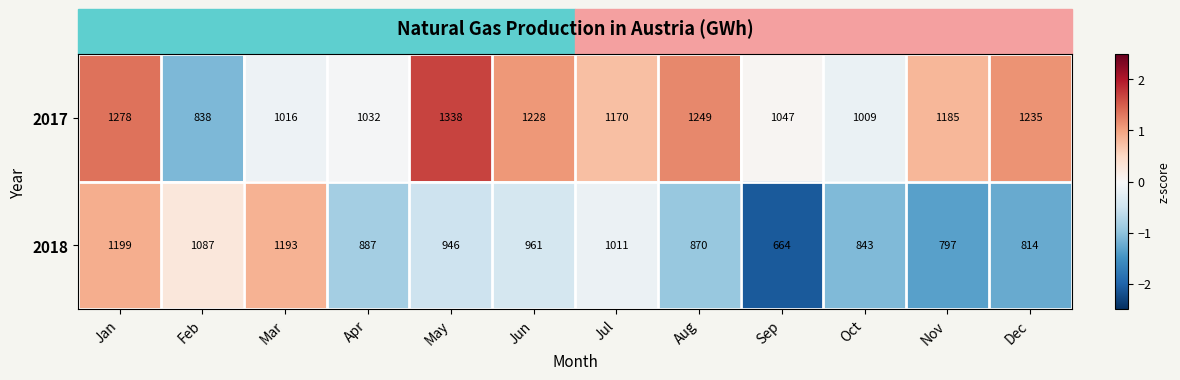

What is the maximum value shown in the chart?

1338